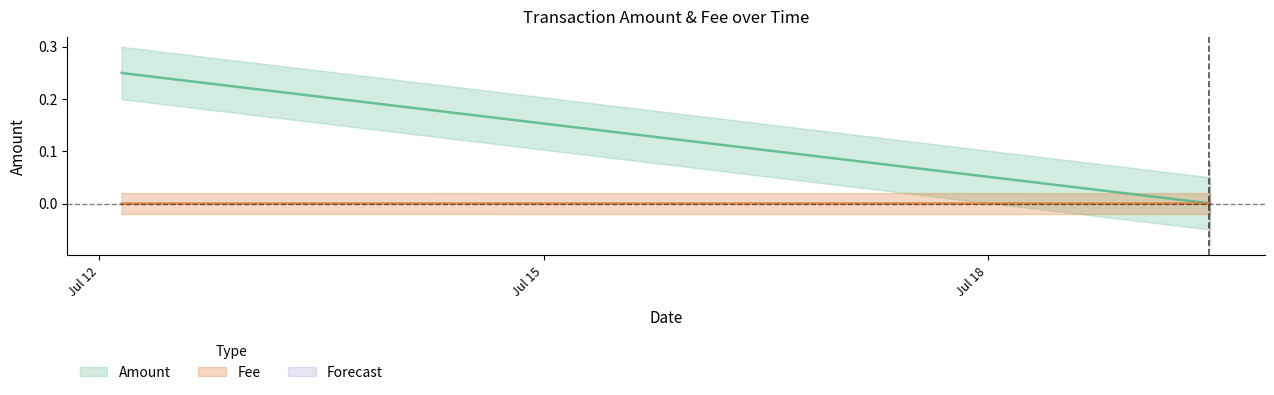

Where is the first local minimum?

2022-07-12 03:43:25